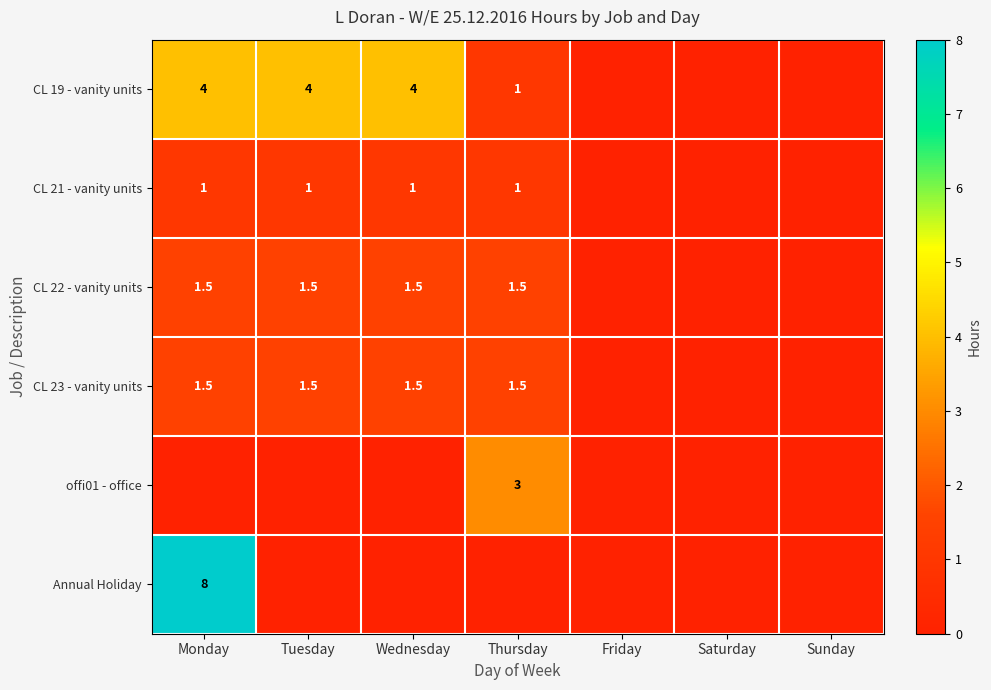

What is the sum of the CL 22 - vanity units values at Thursday and Monday?

3.0